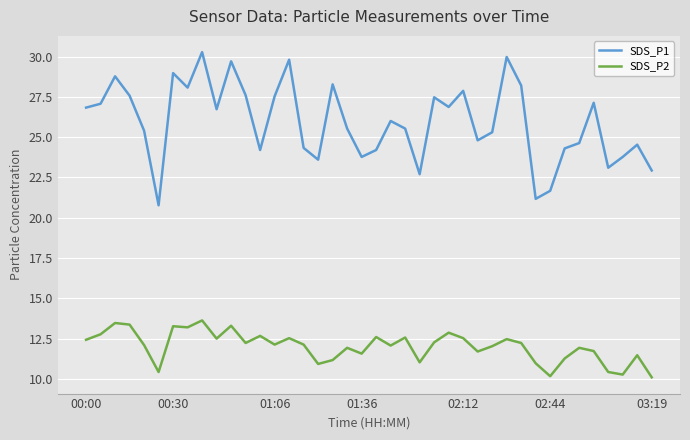

In SDS_P2, how many points are higher than both neighbors (excluding endpoints)?

13